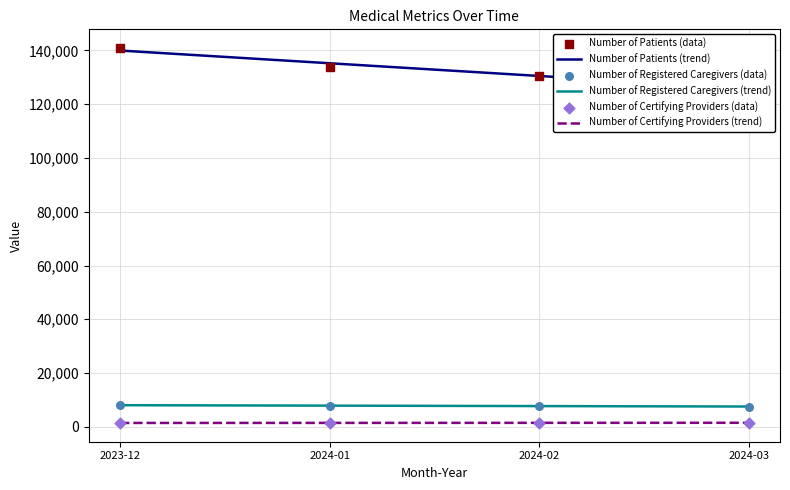

Which series has the largest Y range (max minus min)?

Number of Patients (data)